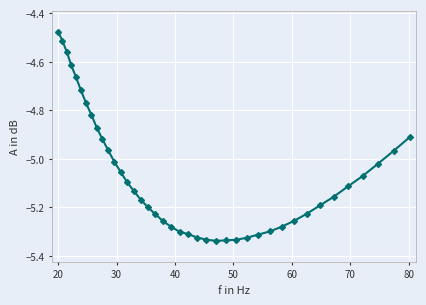

How many values are below -5?

27